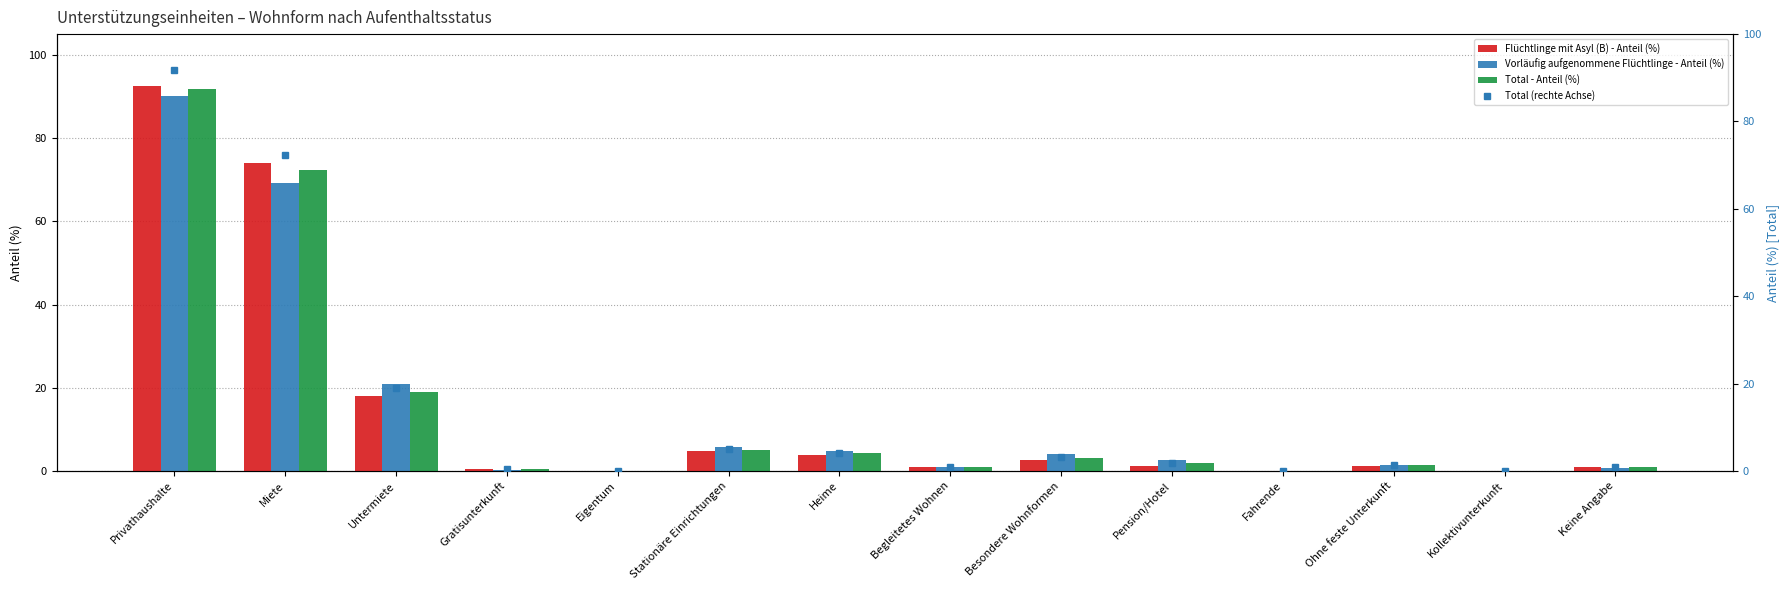

Is it true that Flüchtlinge mit Asyl (B) - Anteil (%) equals -63.3 at Kollektivunterkunft?

False